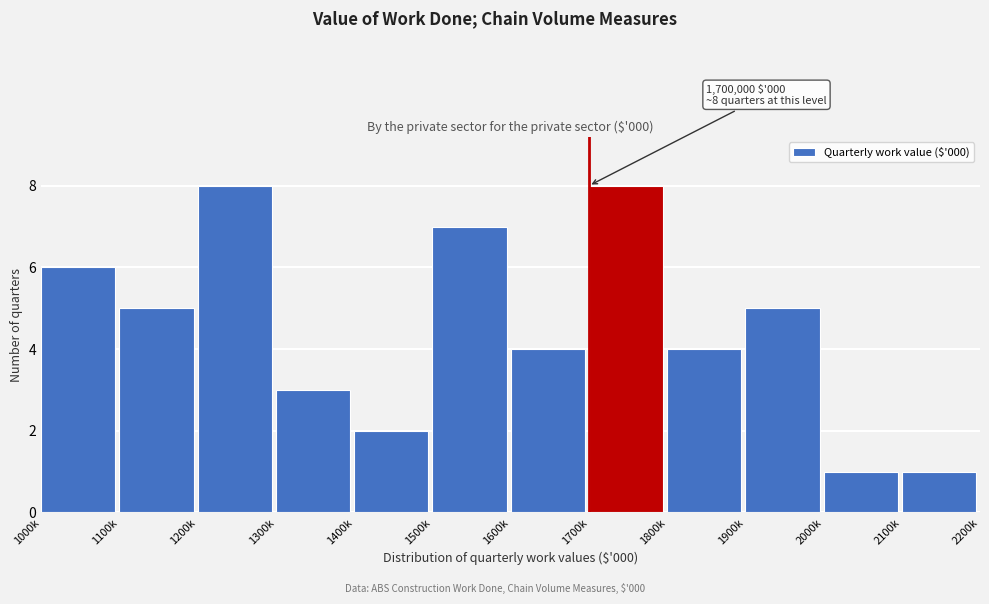

Reading left to right, transcribe all the data shown in this chart.

1000k=6	1100k=5	1200k=8	1300k=3	1400k=2	1500k=7	1600k=4	1700k=8	1800k=4	1900k=5	2000k=1	2100k=1